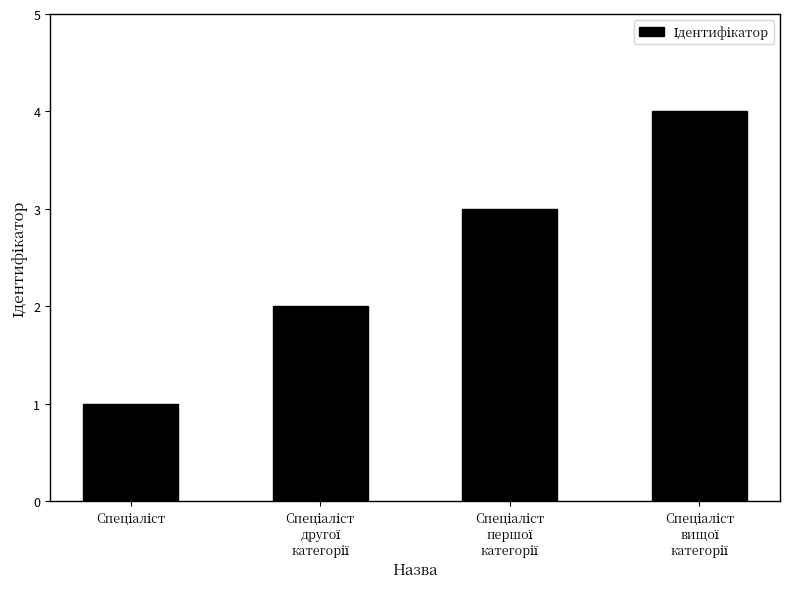

What is the greatest value displayed?

4